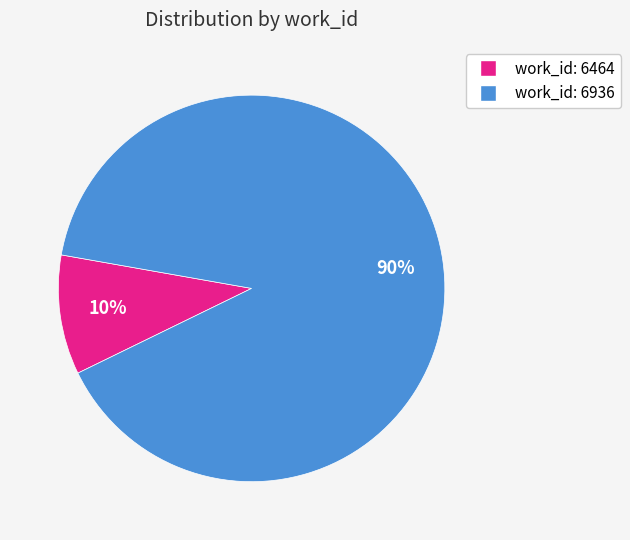

The work_id: 6936 slice represents 90% of the pie. True or false?

True